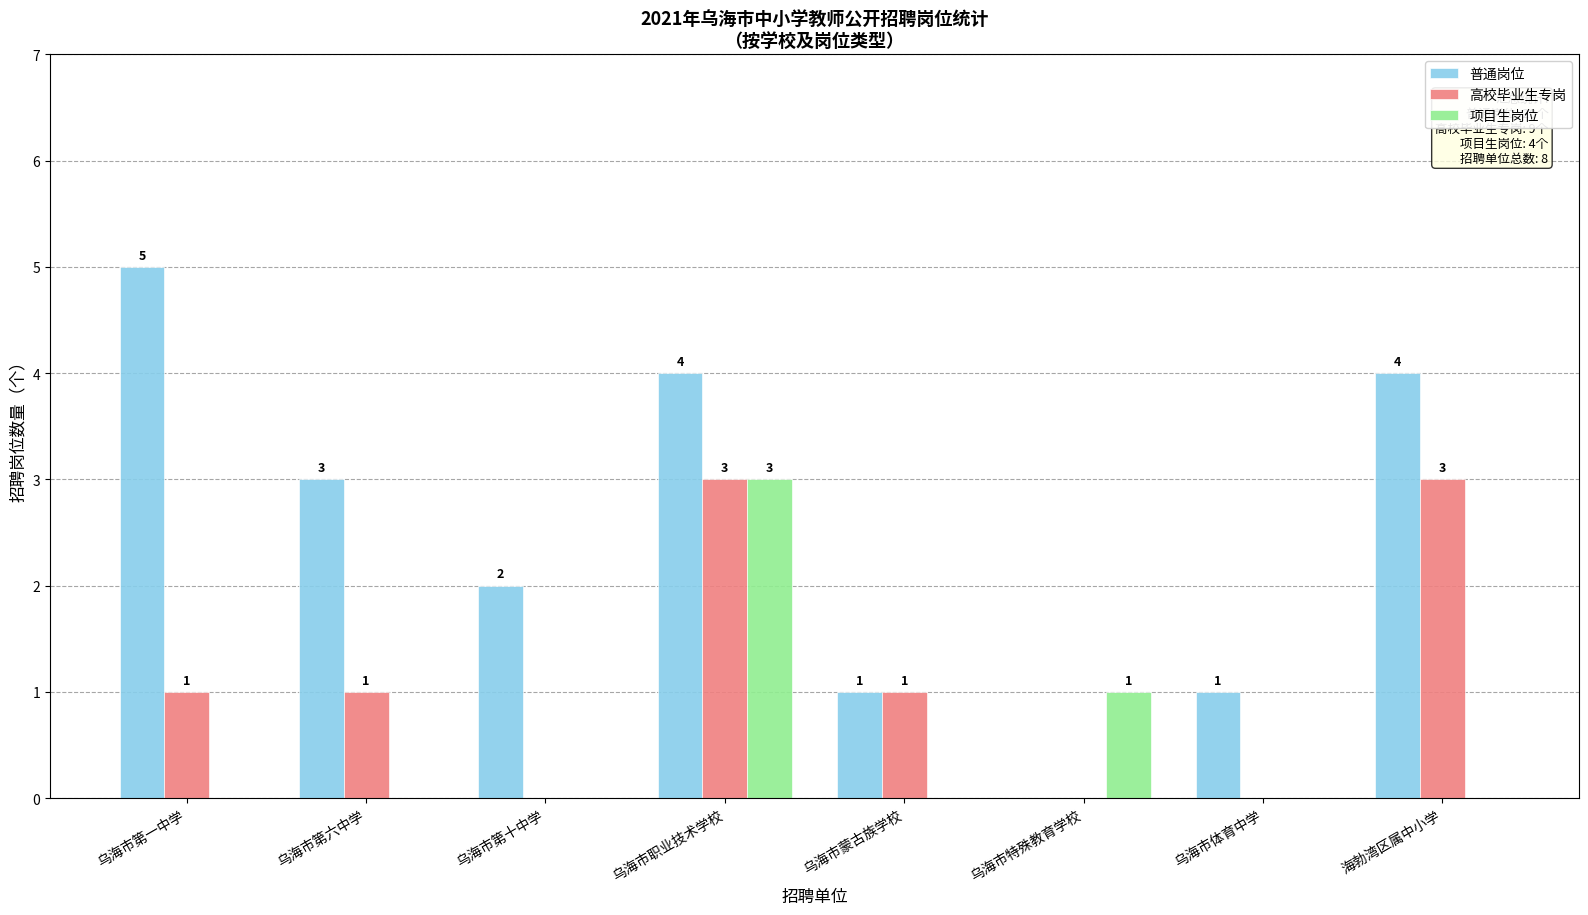

What is the greatest value displayed?

5